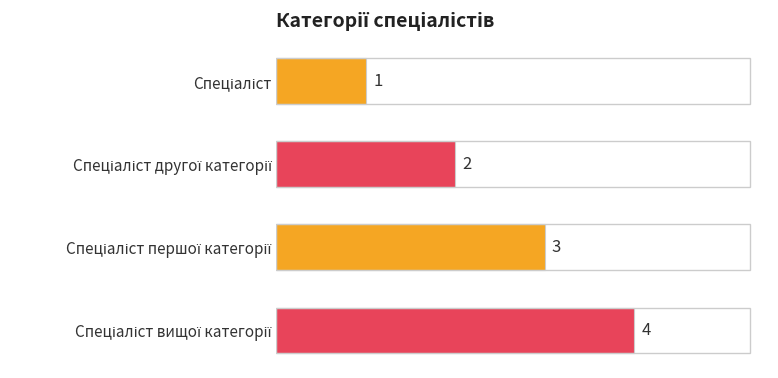

What is the difference between the maximum and minimum values?

3